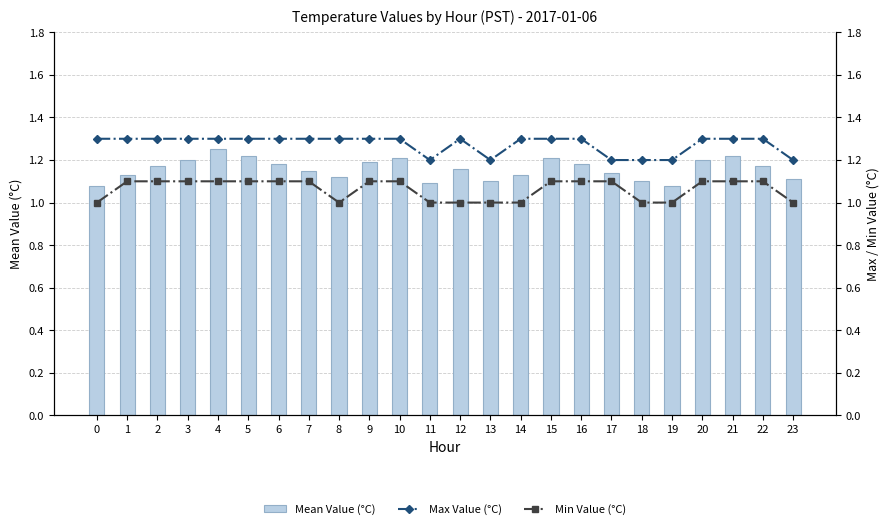

What is the approximate value of Min Value (°C) at 15?

1.1